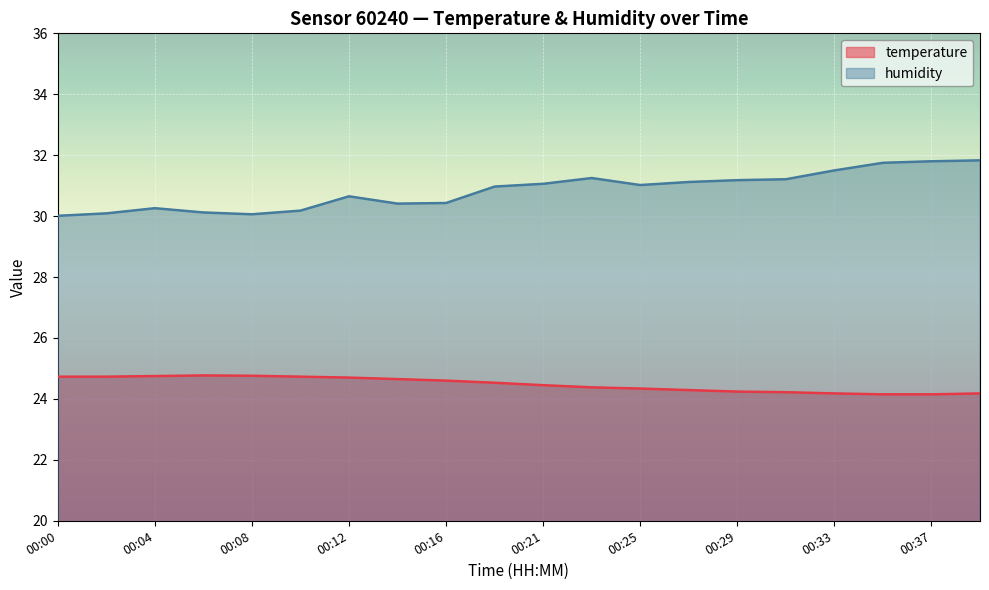

What is the value of the temperature point at the 8th from the left?

24.6